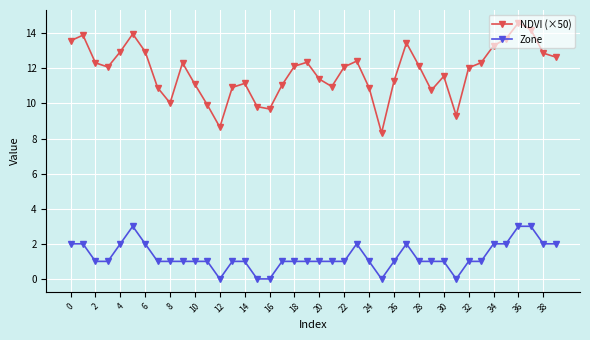

What is the value of the NDVI (×50) point at the 38th from the left?

14.2